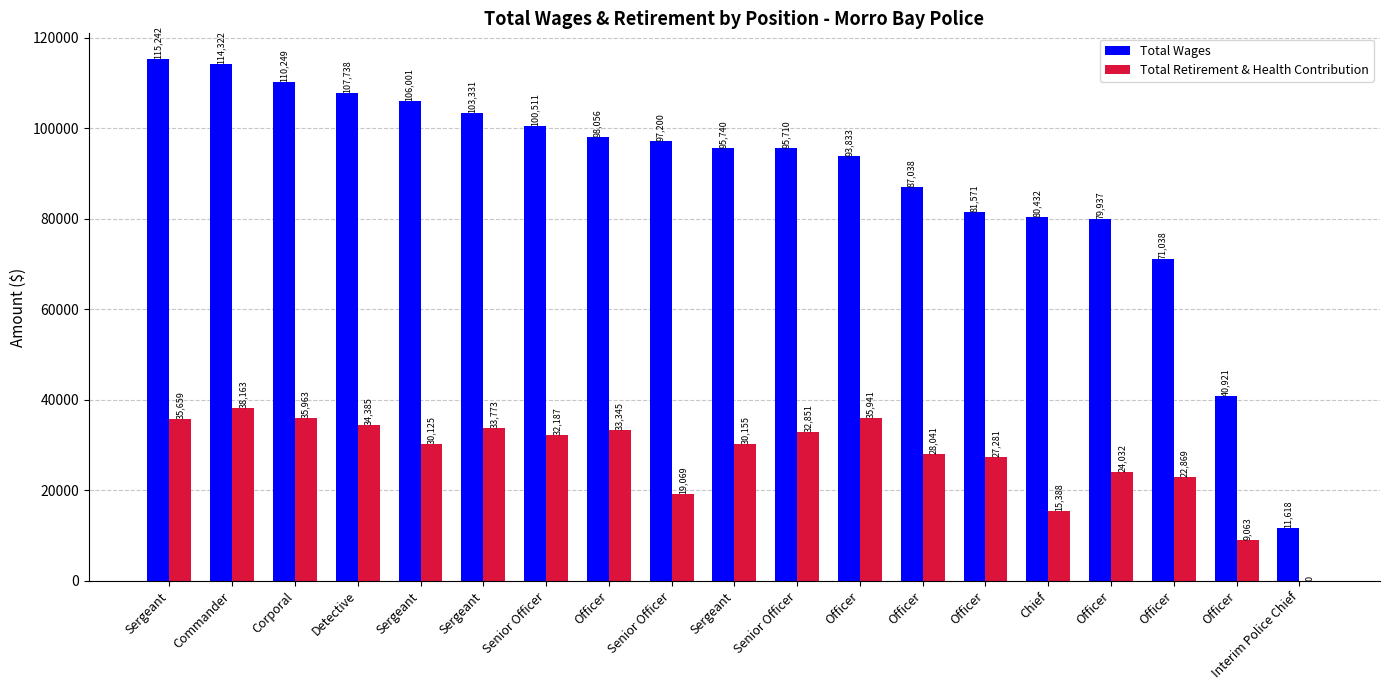

What is the maximum value shown in the chart?

115242